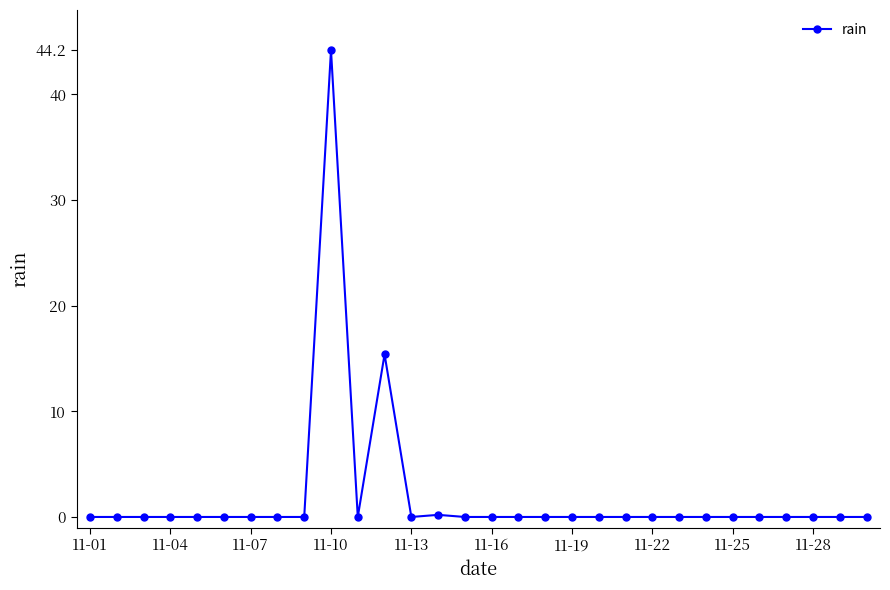

What is the maximum value shown in the chart?

44.2